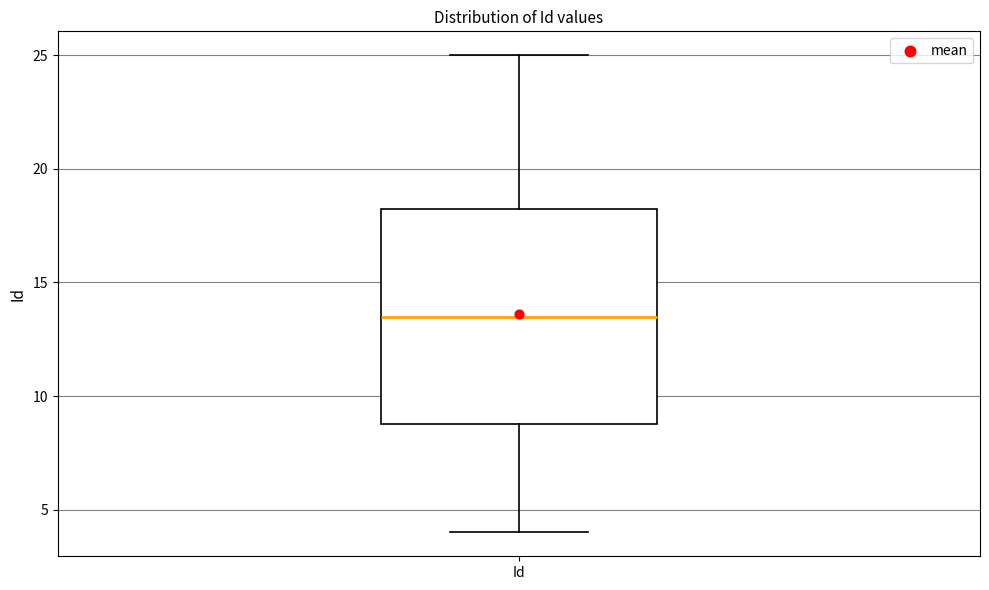

Where does the upper whisker of the box for Id end on the y-axis? The values are not printed on the chart, so give them approximately, as read against the axis.

25.0